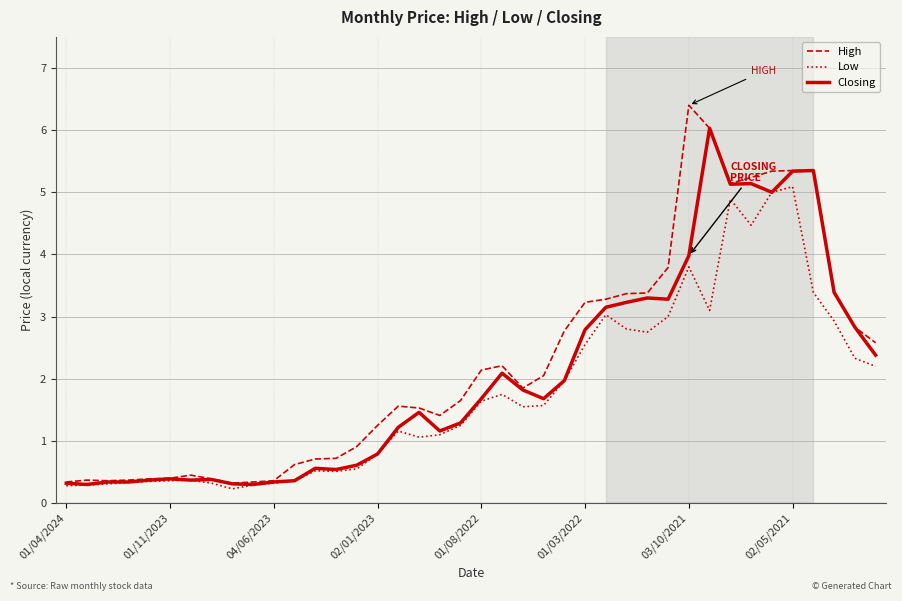

What is the highest value of the Low series?

5.1